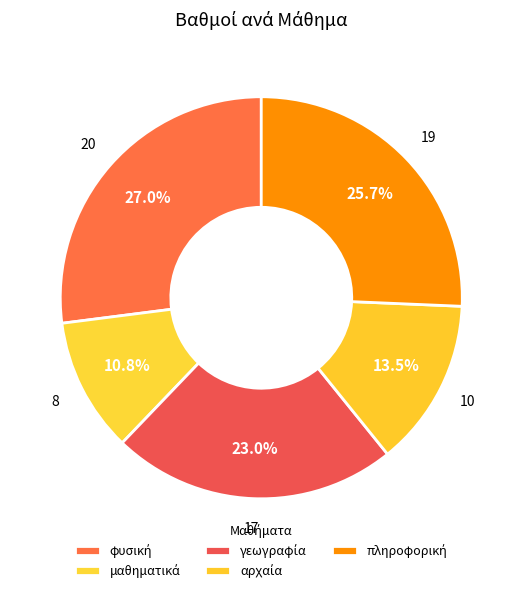

Which has a higher value, φυσική or γεωγραφία?

φυσική